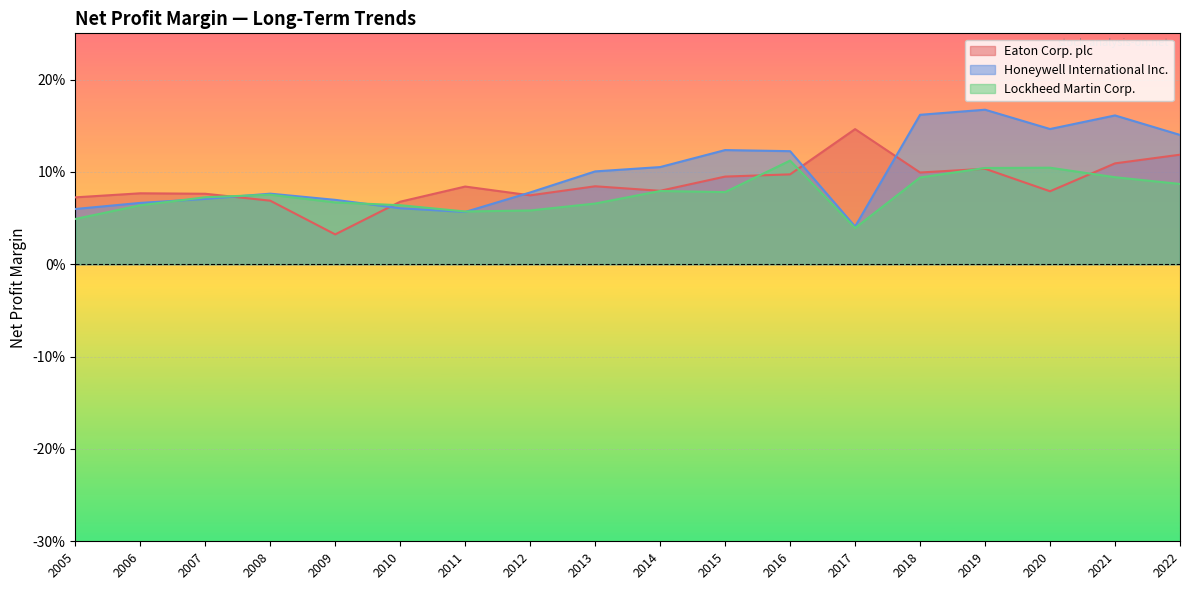

What is the greatest value displayed?

0.2